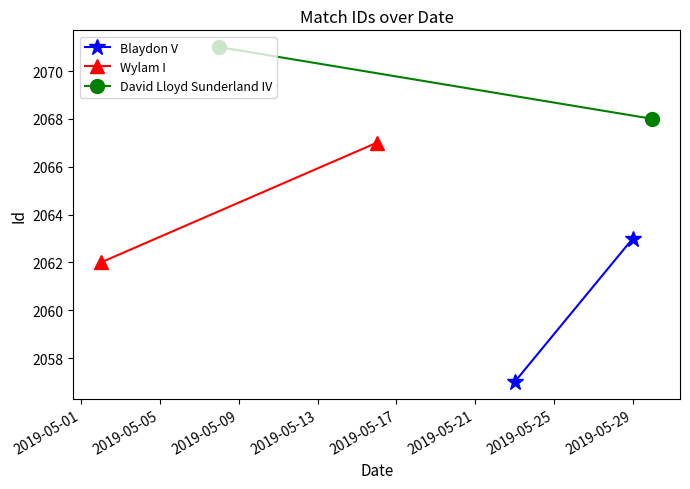

At 2019-05-01, list the series in order from smallest to largest.

Blaydon V, Wylam I, David Lloyd Sunderland IV